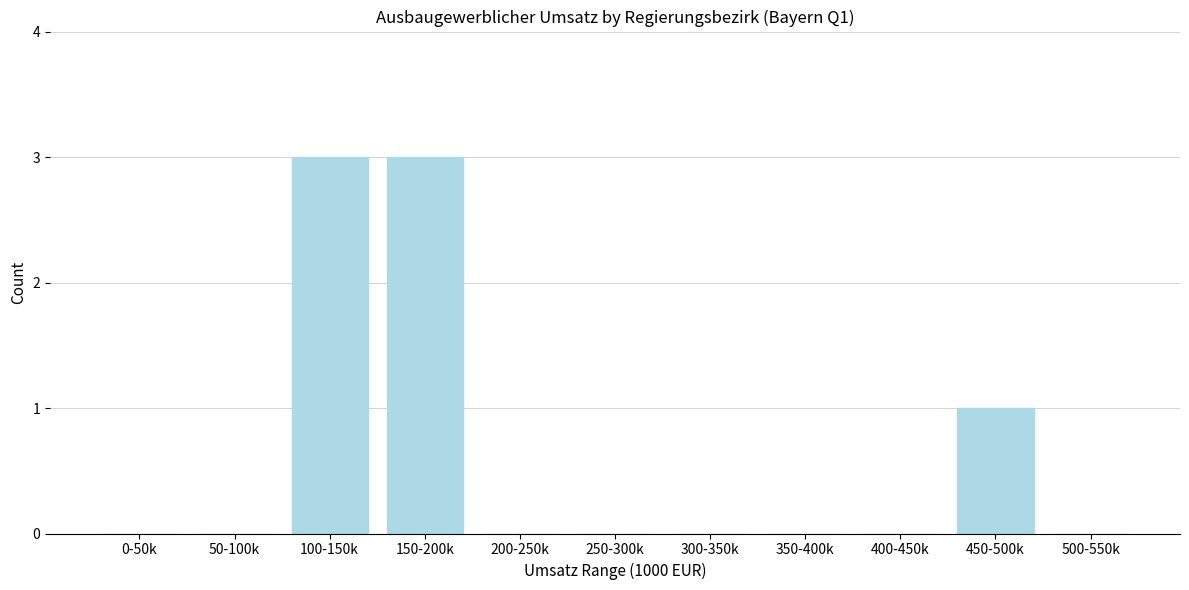

Reading left to right, what are all the values shown in this chart?

0-50k=0	50-100k=0	100-150k=3	150-200k=3	200-250k=0	250-300k=0	300-350k=0	350-400k=0	400-450k=0	450-500k=1	500-550k=0